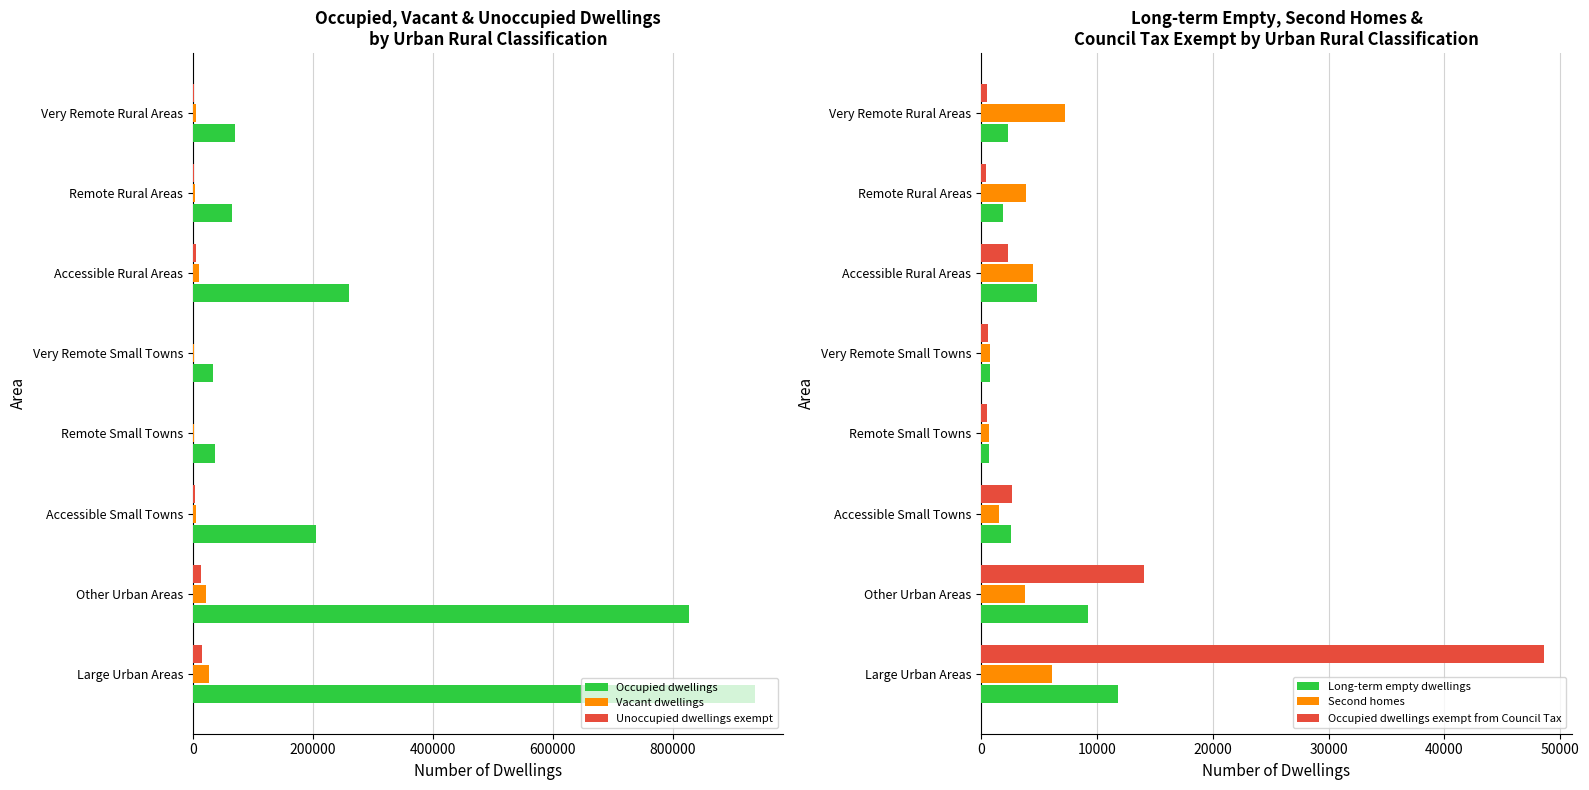

Which series has the largest total across all categories?

Occupied dwellings